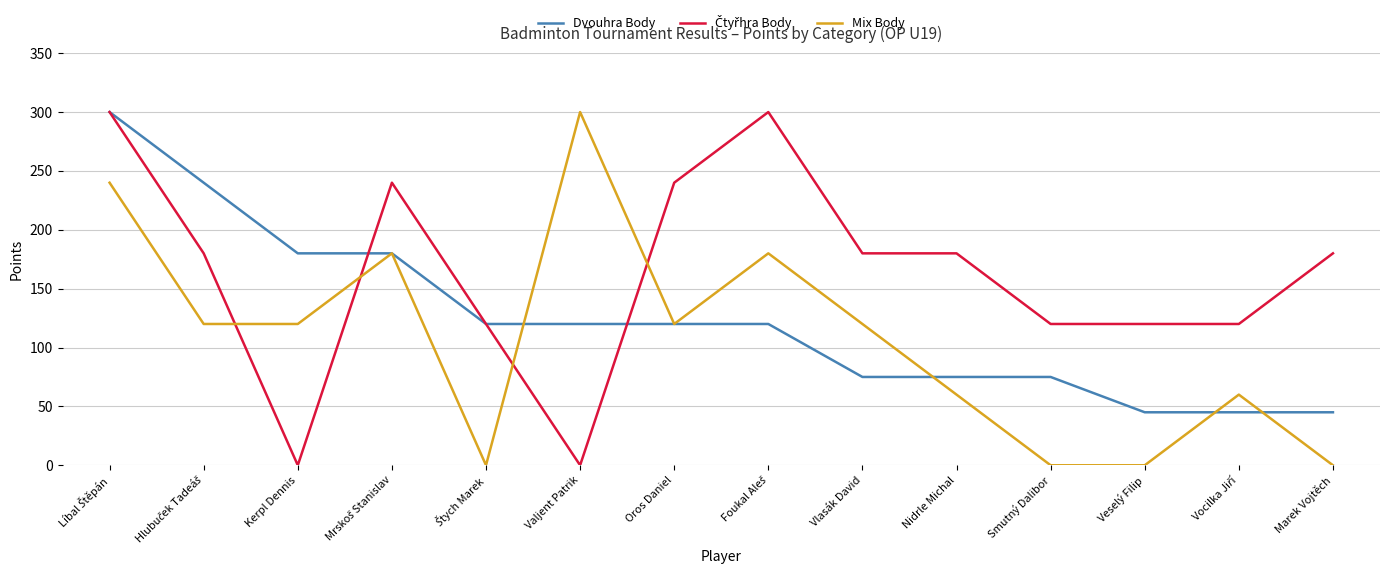

What is the total value across all series at Valjent Patrik?

420